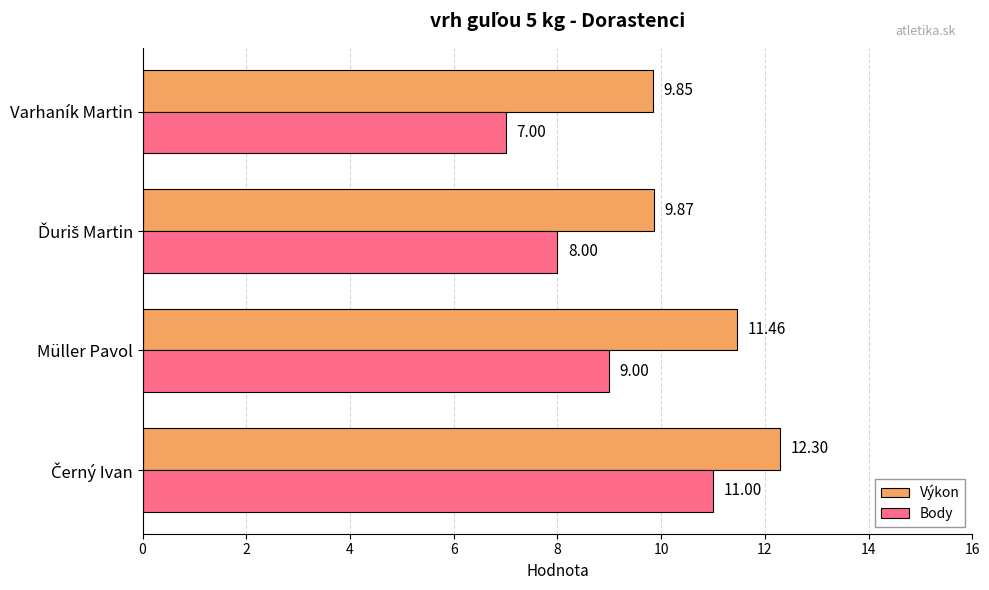

How many distinct data groups are displayed?

2